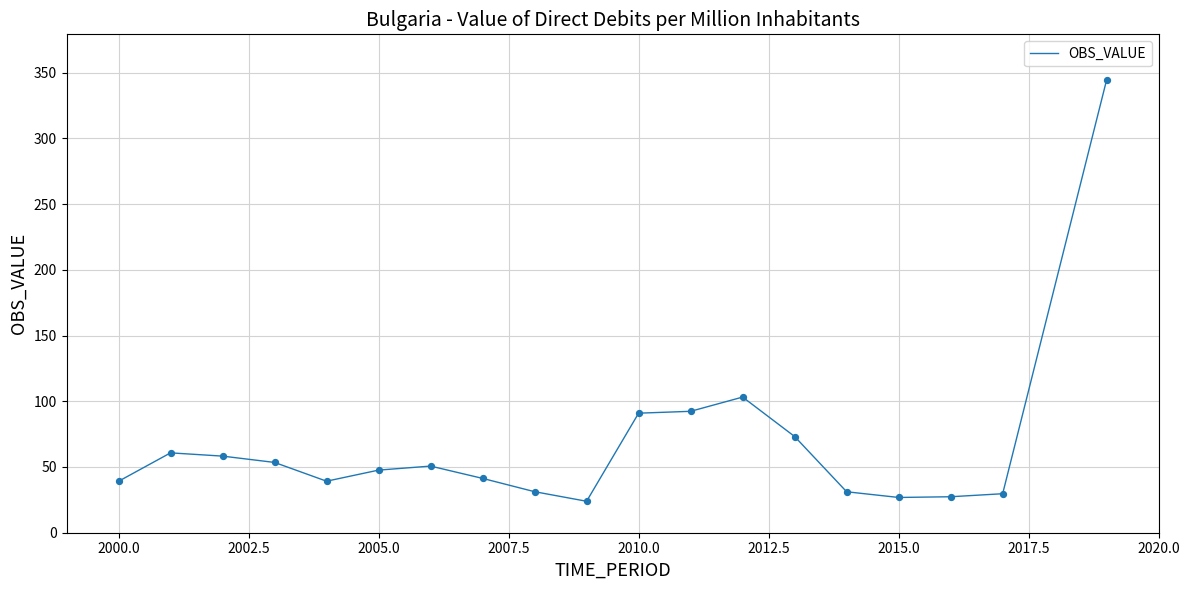

What is the difference between the maximum and minimum values?

320.7